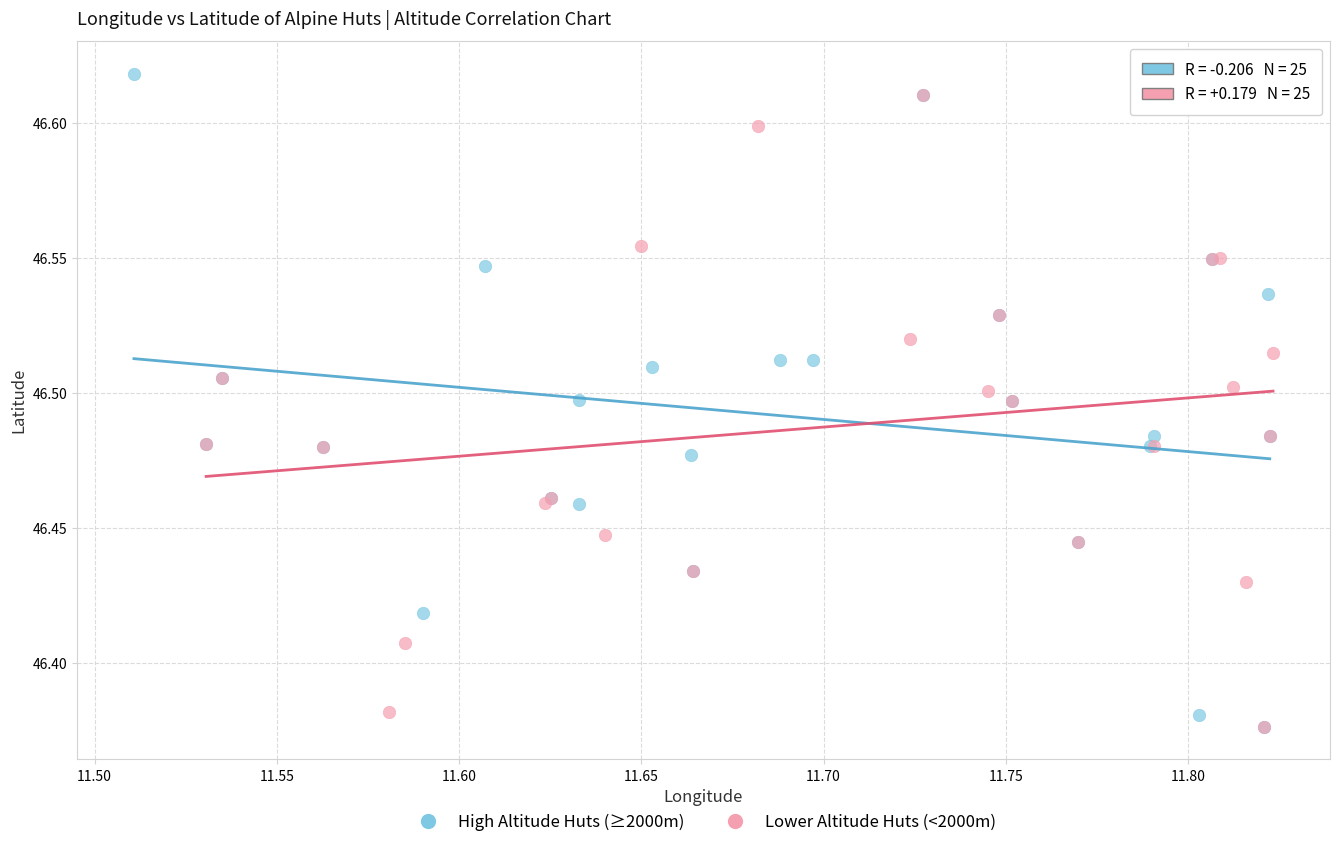

Which series has the largest Y range (max minus min)?

High Altitude Huts (≥2000m)